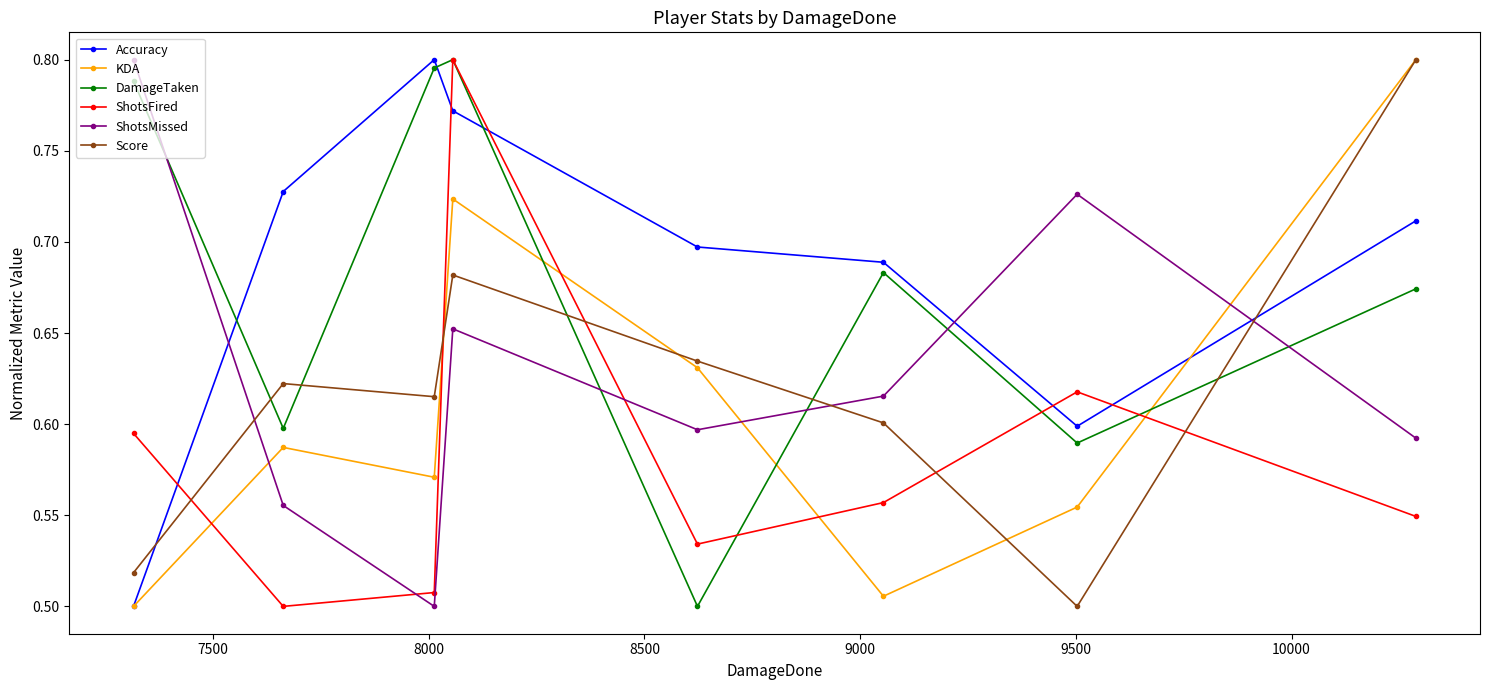

At how many categories does at least one series exceed 0?

8